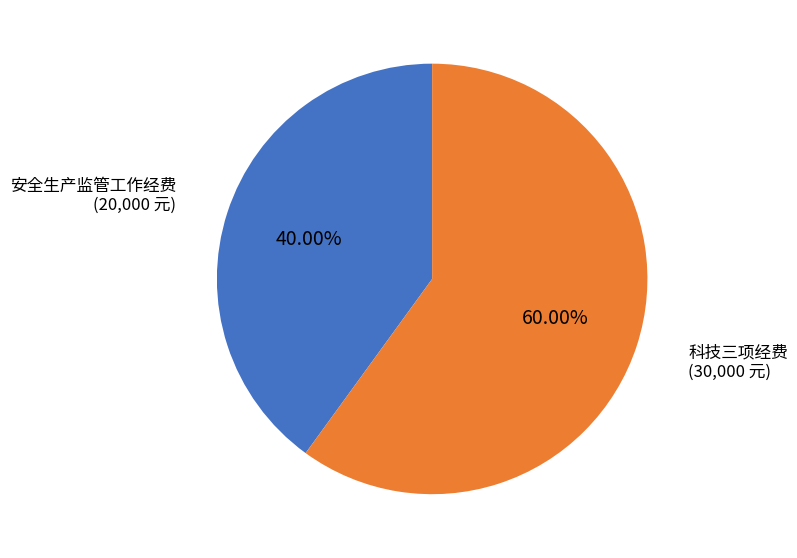

Is there a majority slice in this chart?

Yes